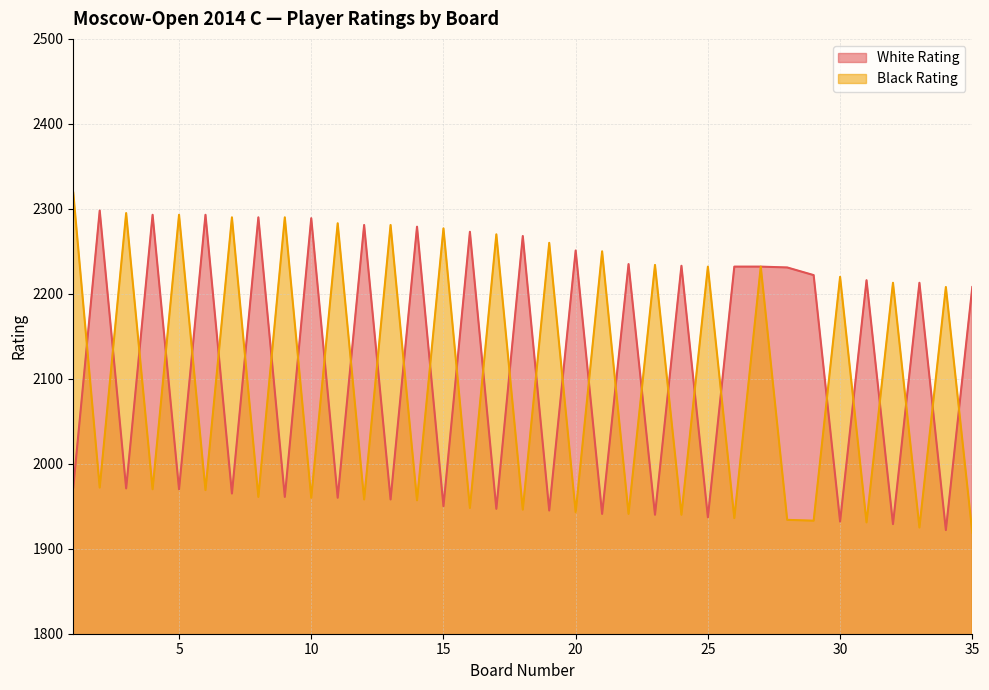

What is the value of the White Rating point at the 13th from the left?

1958